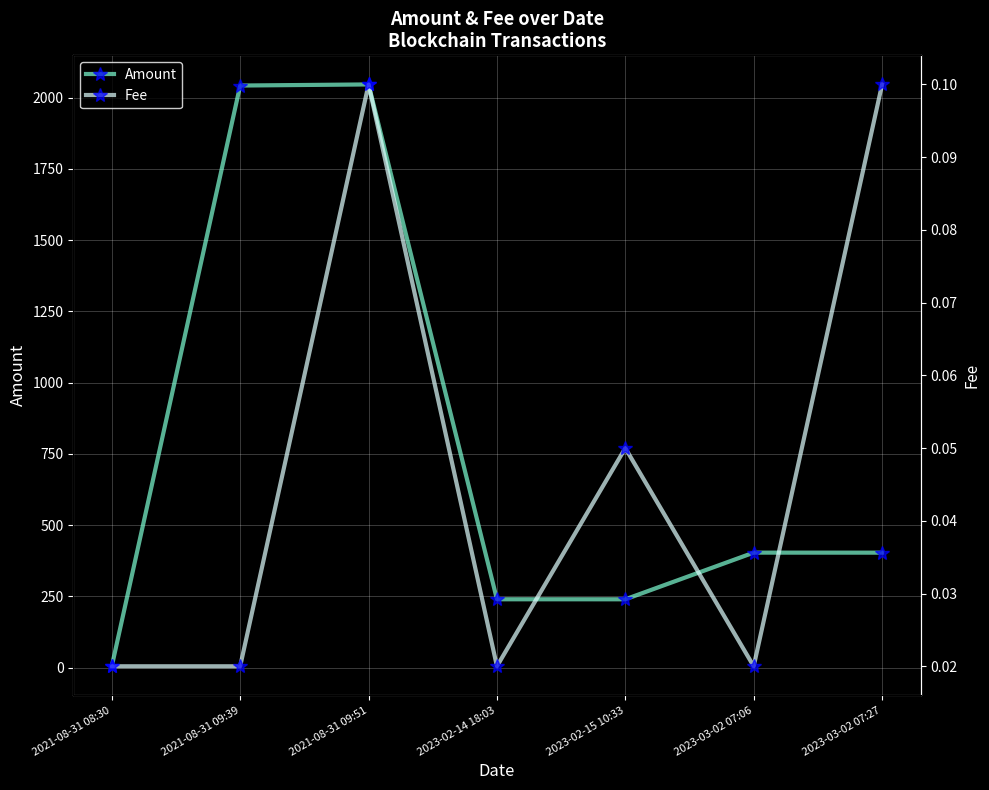

Where is the first local maximum for Amount?

2021-08-31 09:51